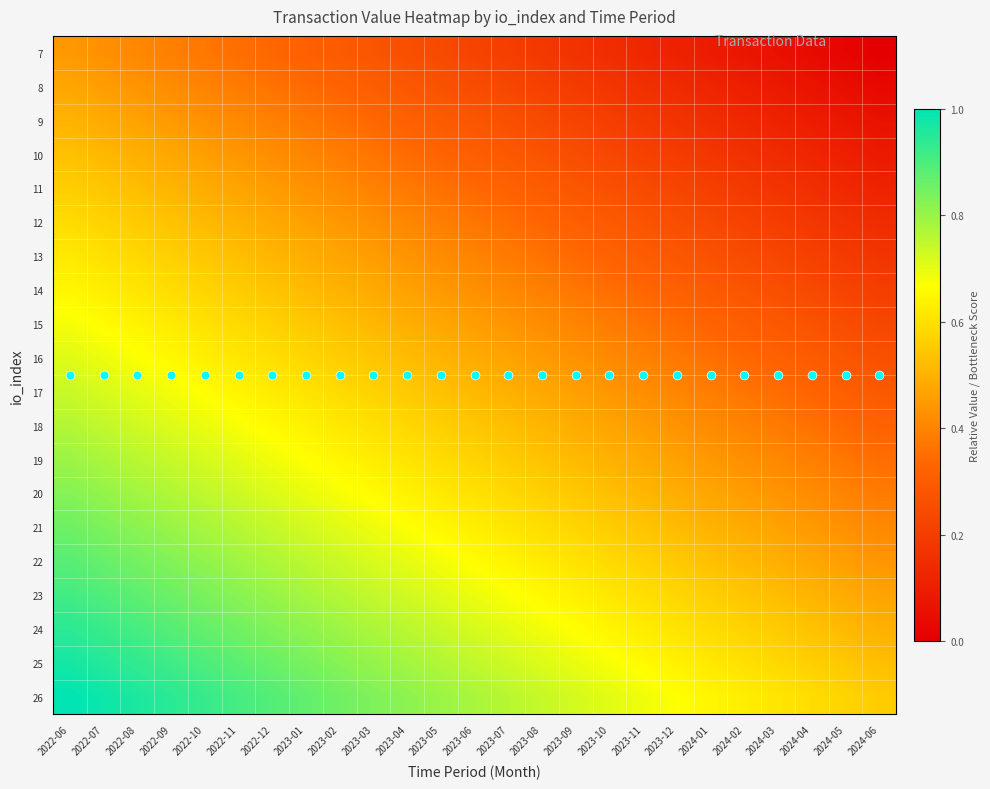

Count the number of data series in this chart.

20